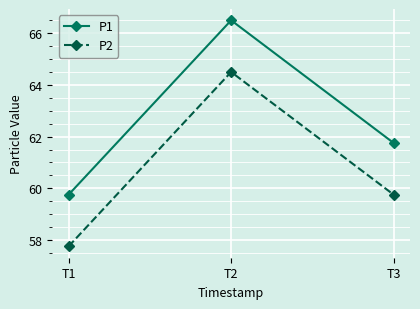

At T3, list the series in order from largest to smallest.

P1, P2